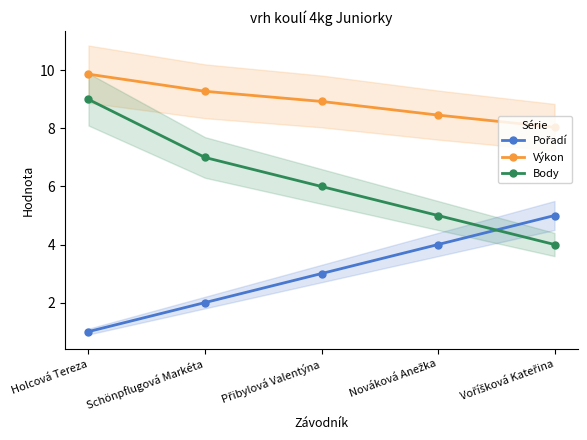

The value of Pořadí at Přibylová Valentýna is 4.9. True or false?

False